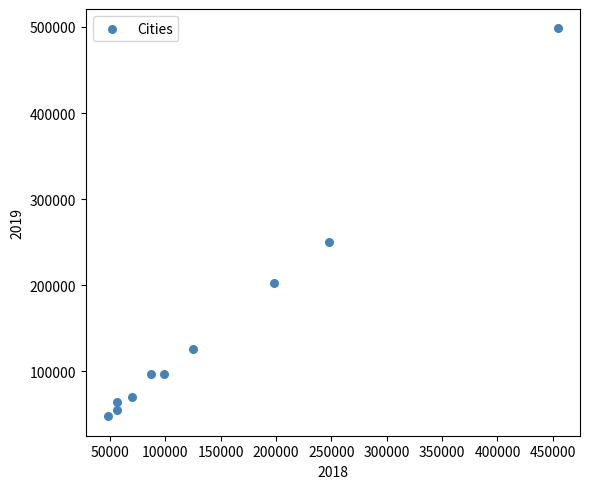

What Y value in the scatter plot is closest to 273054?

249721